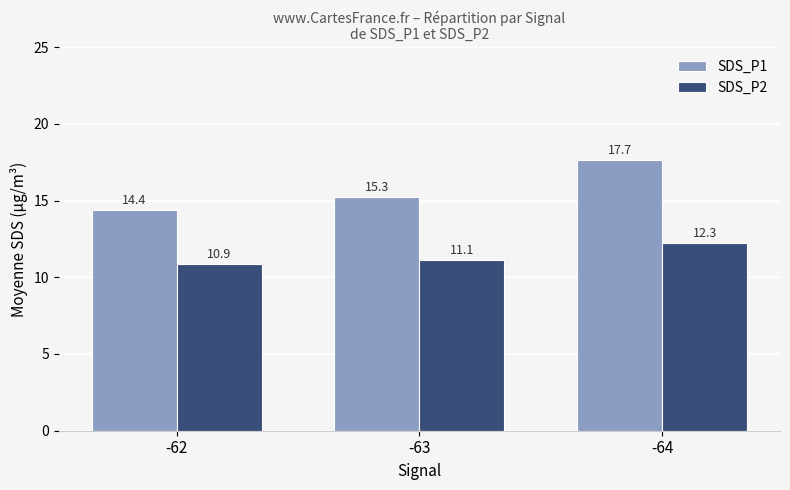

Is it true that SDS_P1 equals 17.7 at -64?

True